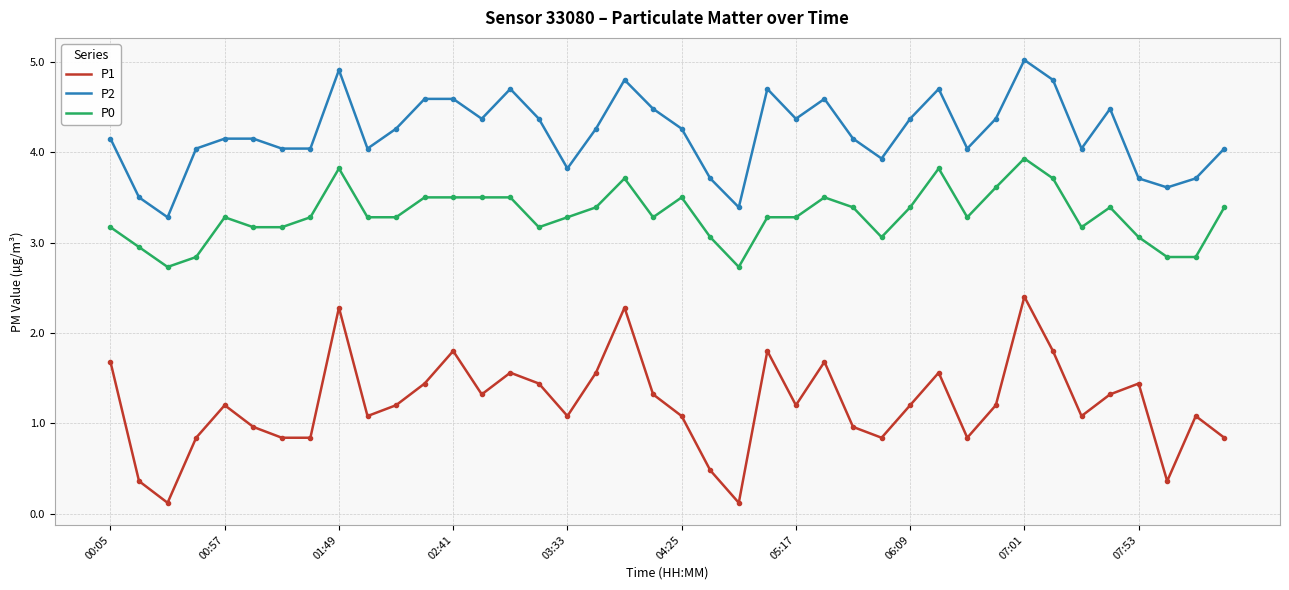

Which series has the largest range (max minus min)?

P1